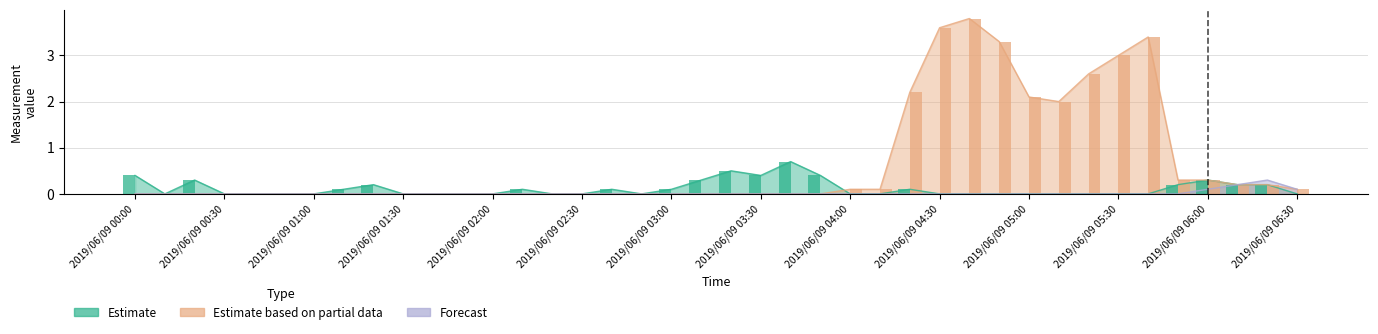

How many data points in Forecast are above 0?

4